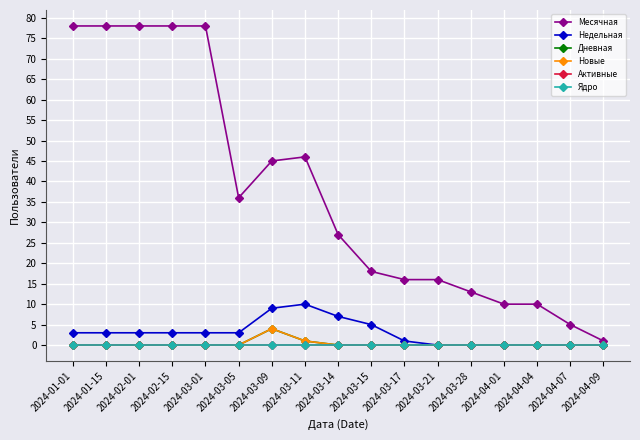

At which label does Активные reach its peak?

2024-01-01